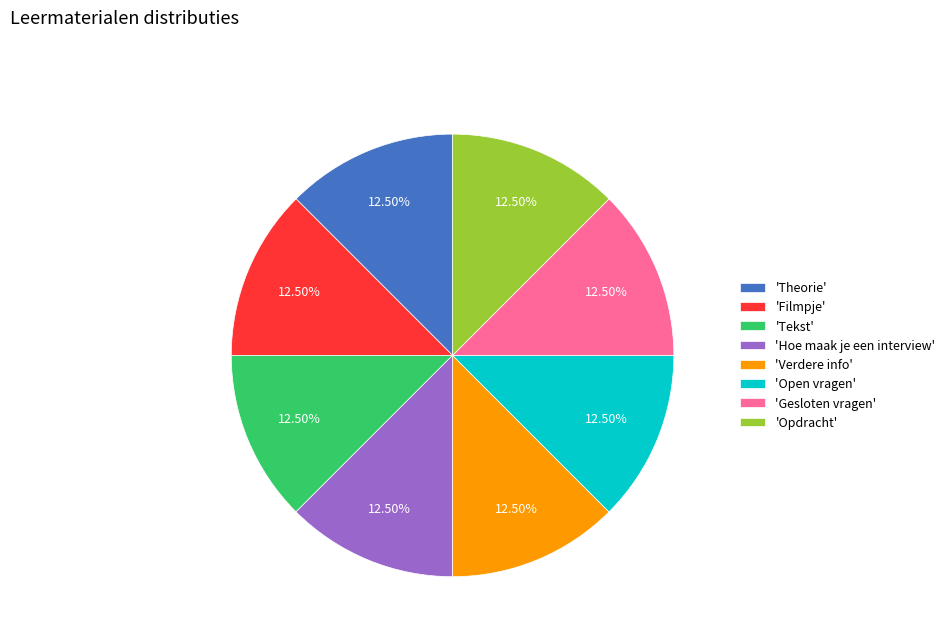

How many slices are in this pie chart?

8